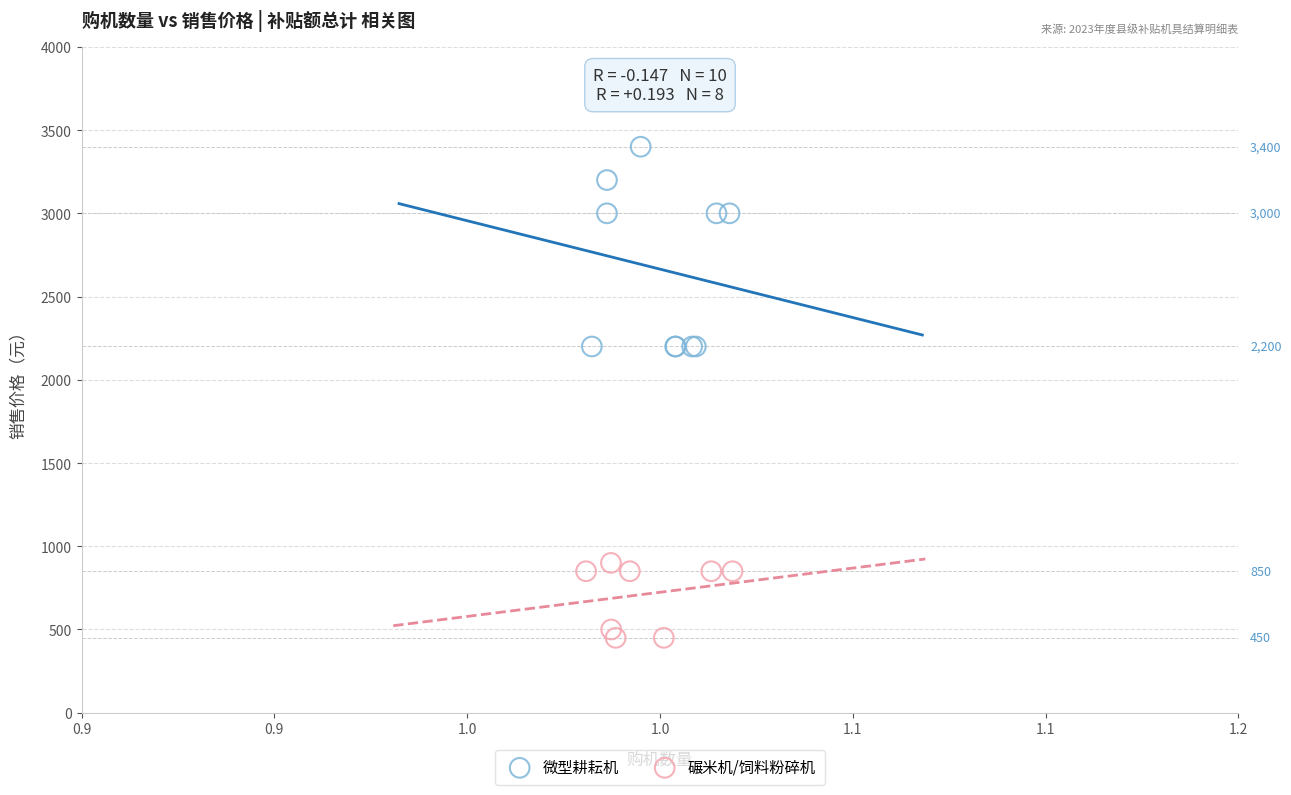

Which series has the largest Y range (max minus min)?

微型耕耘机